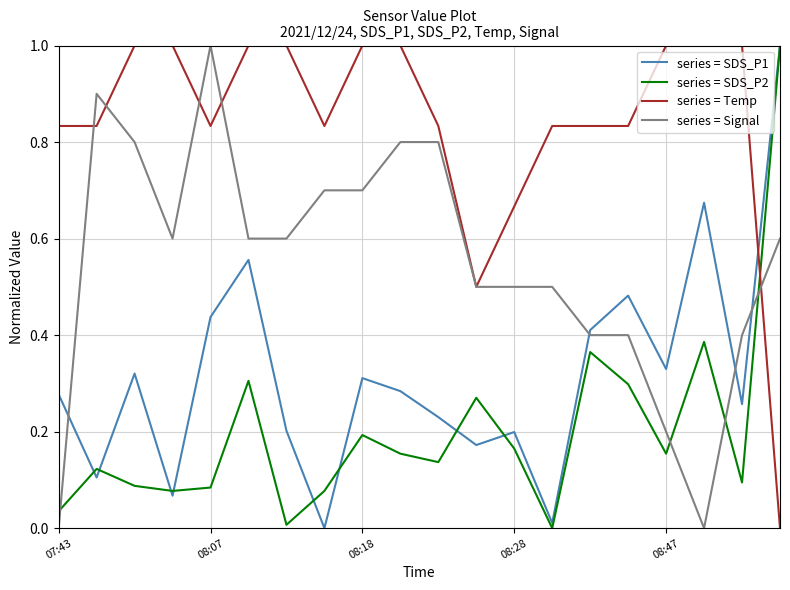

Which series ends up on top after the final intersection of series = Temp and series = SDS_P1?

series = SDS_P1